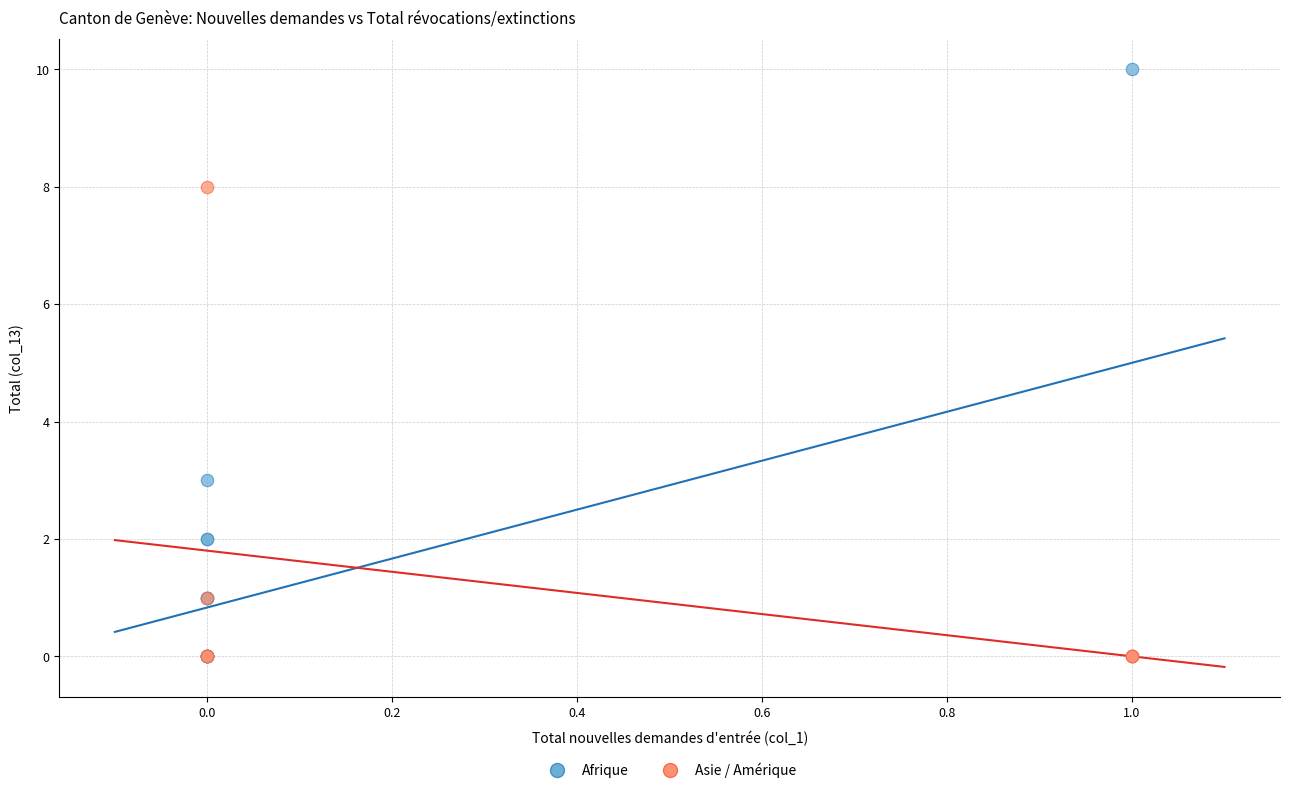

Which series has the largest Y range (max minus min)?

Afrique